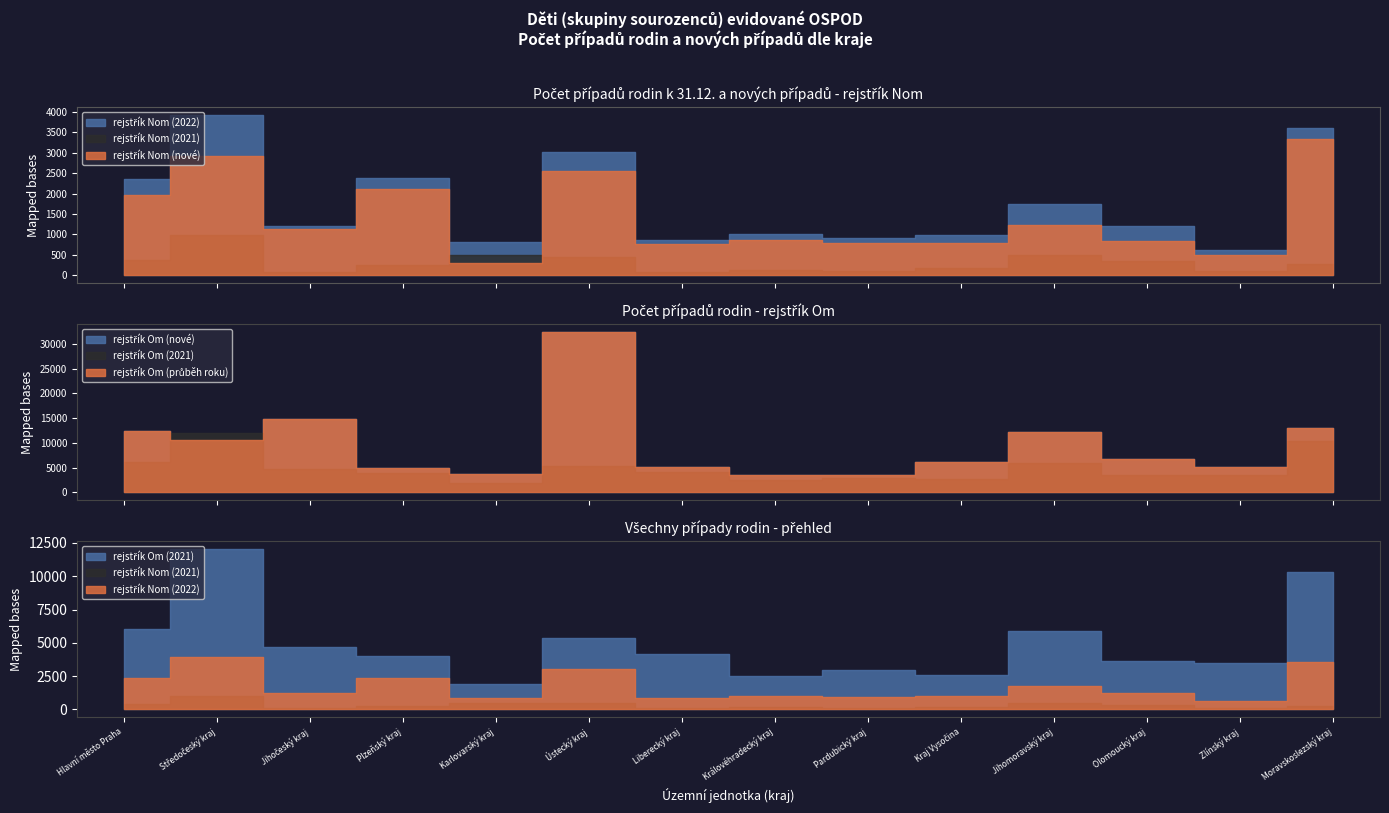

At which label does rejstřík Om (2021) reach its minimum?

Karlovarský kraj